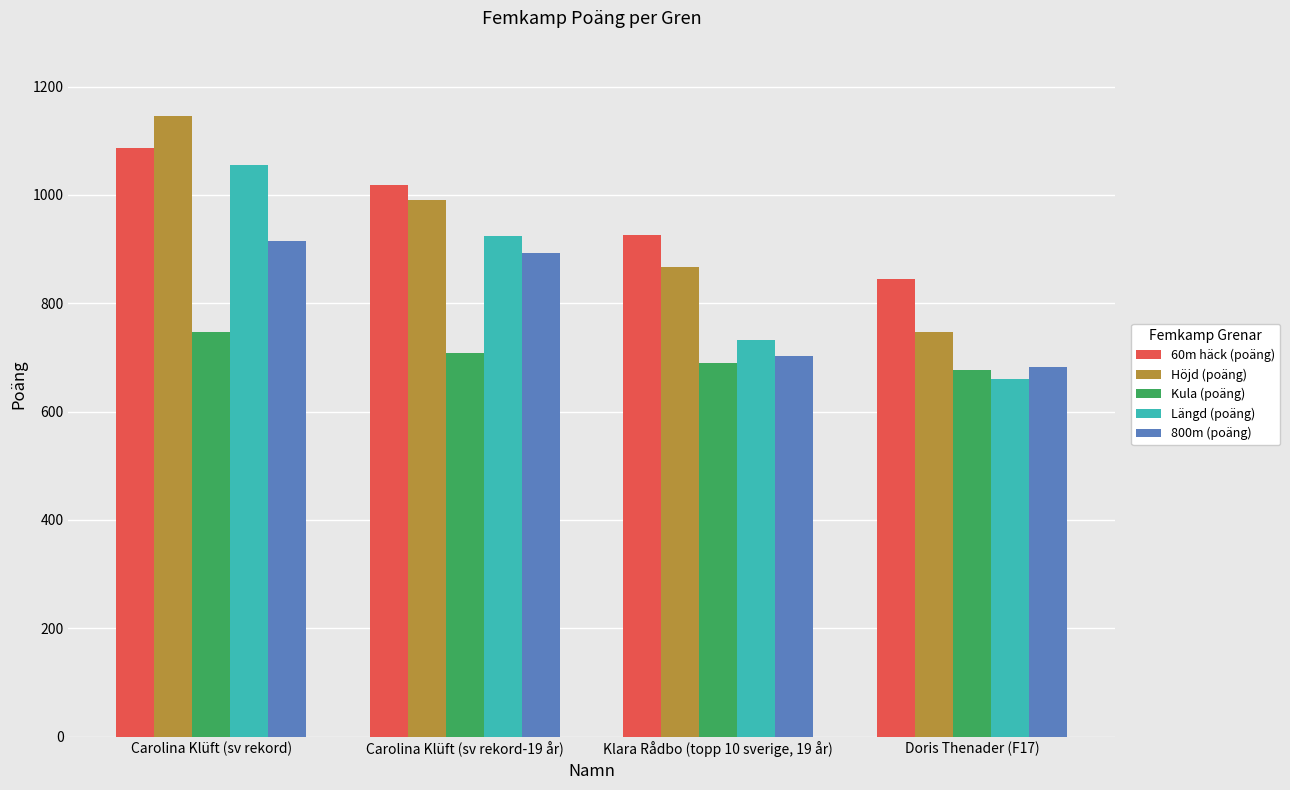

Rank the categories by Kula (poäng) value from lowest to highest.

Doris Thenader (F17), Klara Rådbo (topp 10 sverige, 19 år), Carolina Klüft (sv rekord-19 år), Carolina Klüft (sv rekord)